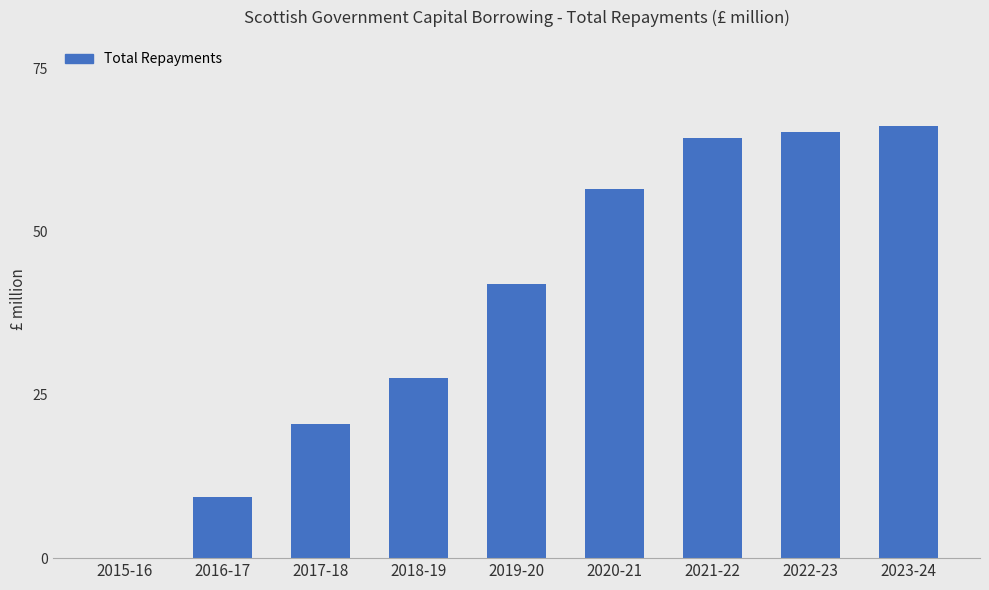

Count the number of categories in the chart.

9